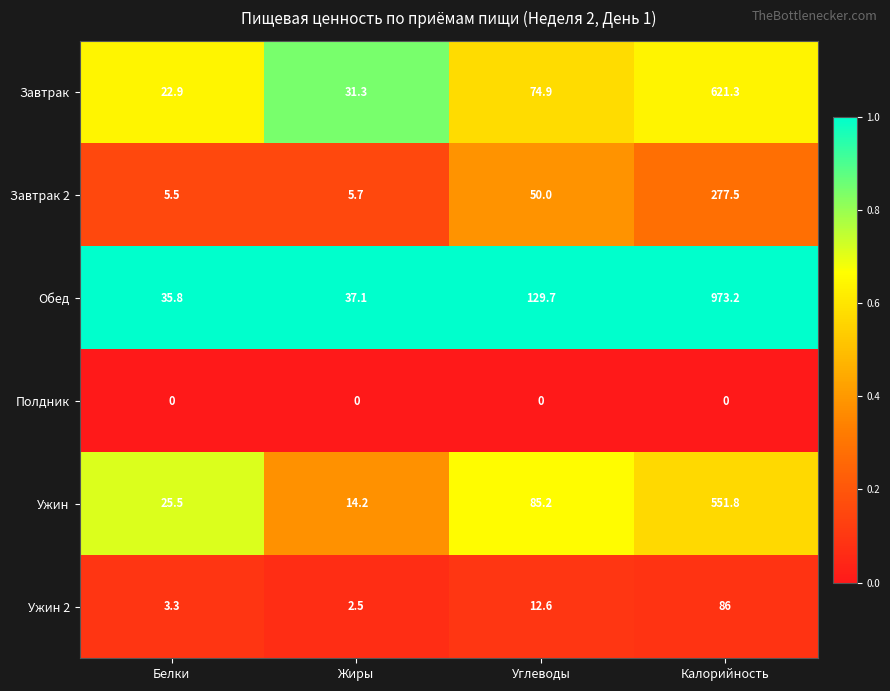

At which category is the sum across all series the highest?

Калорийность